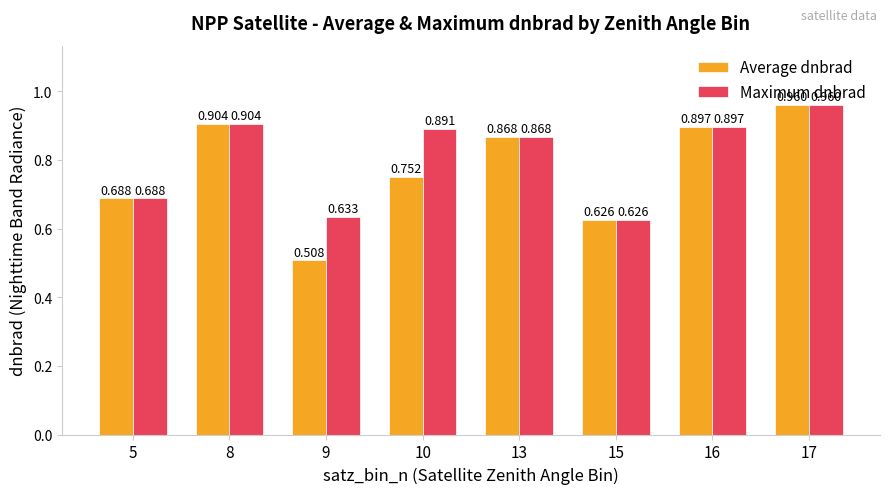

Which series changed the most between 9 and 16?

Average dnbrad